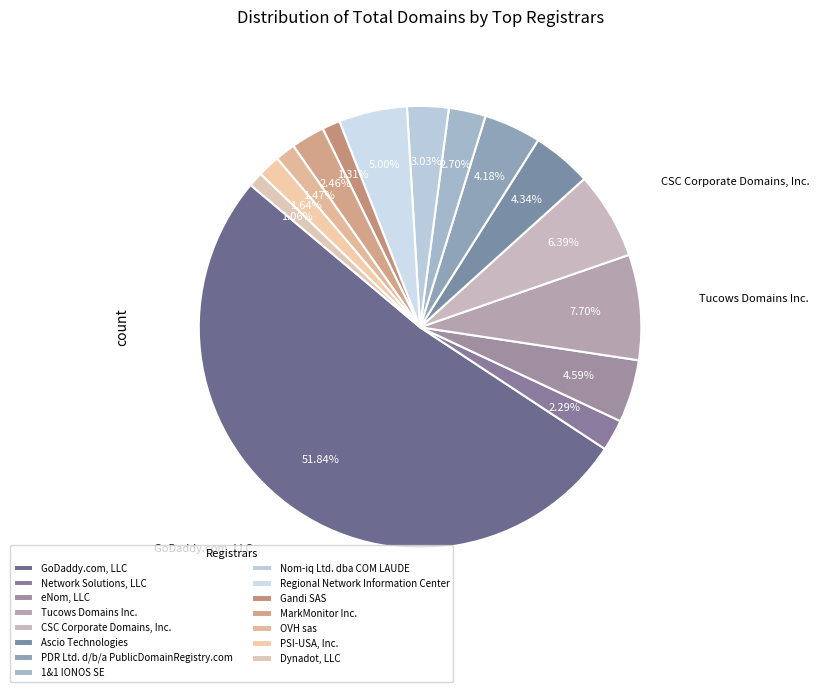

The Regional Network Information Center slice represents 15% of the pie. True or false?

False